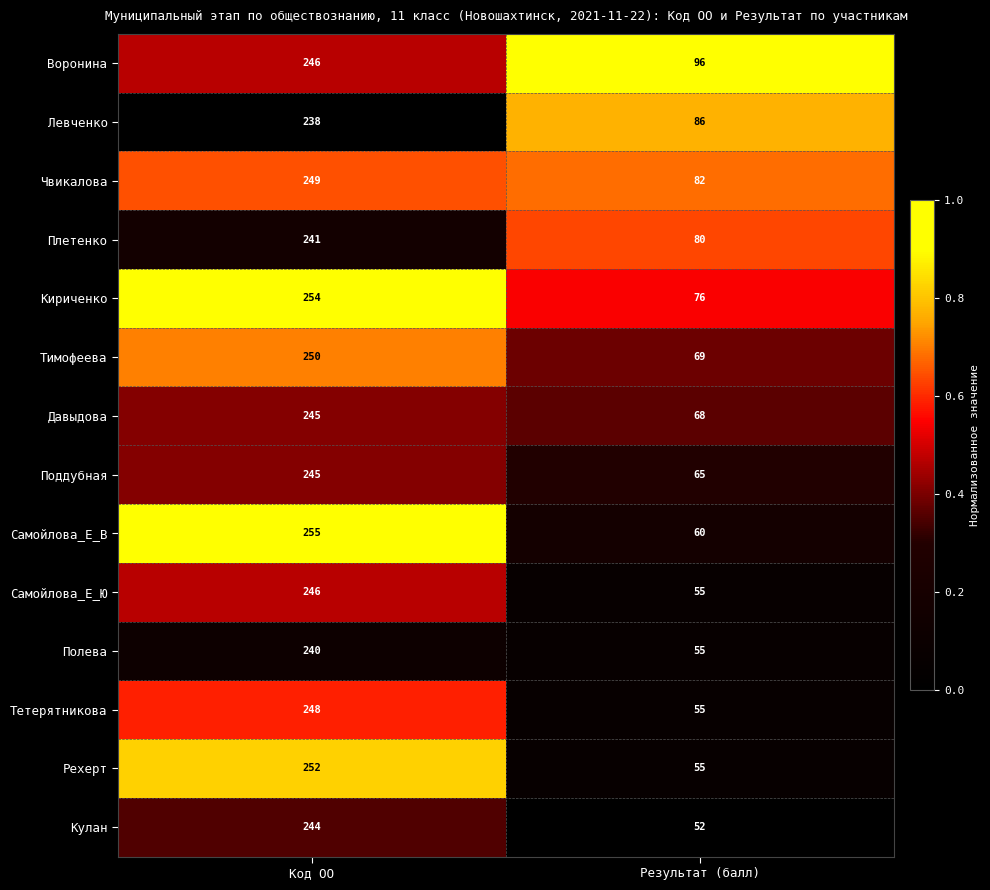

Read the Кулан value at Результат (балл).

52